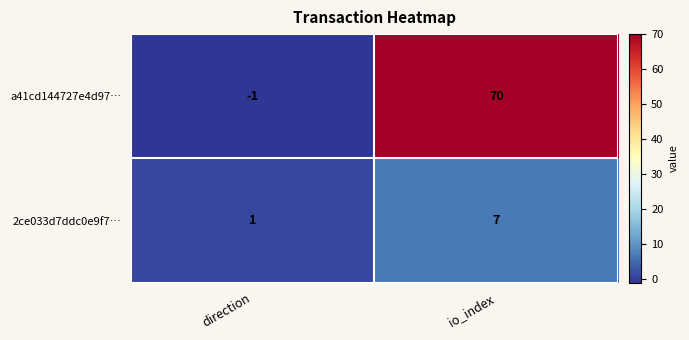

Rank the series at io_index from highest to lowest value.

a41cd144727e4d97…, 2ce033d7ddc0e9f7…